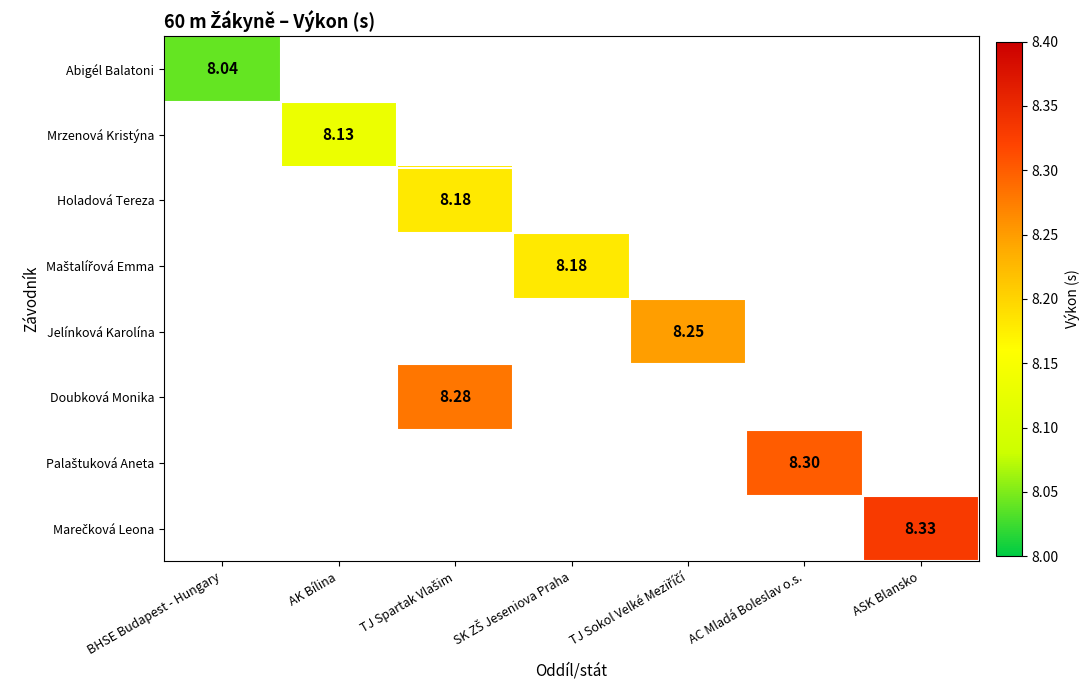

List the labels in order of Abigél Balatoni value, largest first.

BHSE Budapest - Hungary, AK Bílina, TJ Spartak Vlašim, SK ZŠ Jeseniova Praha, TJ Sokol Velké Meziříčí, AC Mladá Boleslav o.s., ASK Blansko